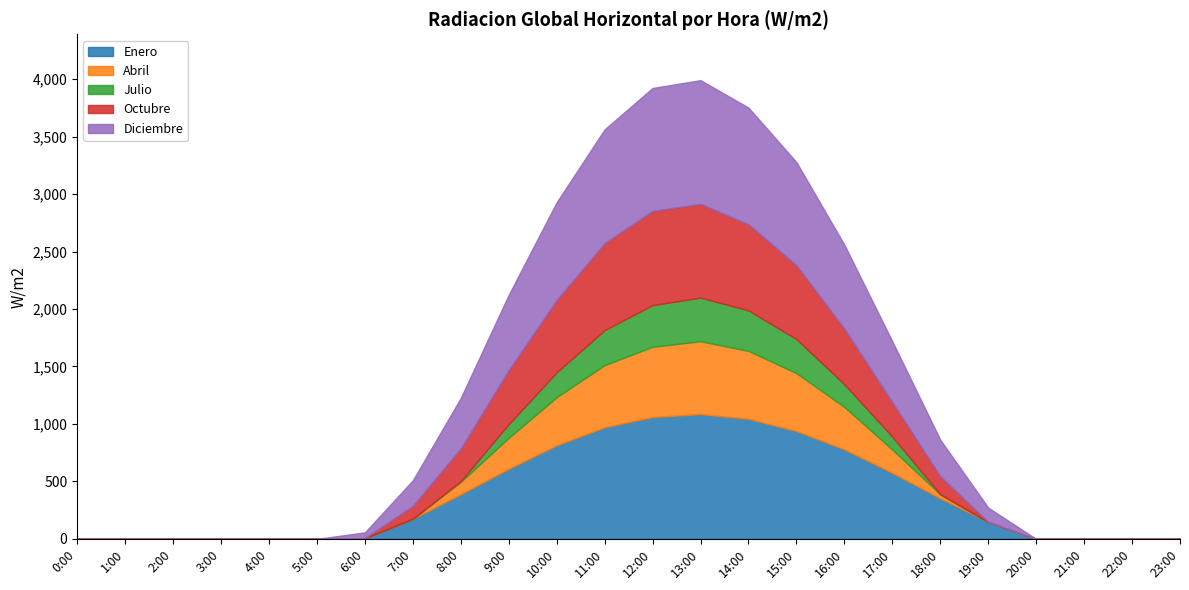

True or false: Octubre has more than 2 points higher than both neighbors.

False